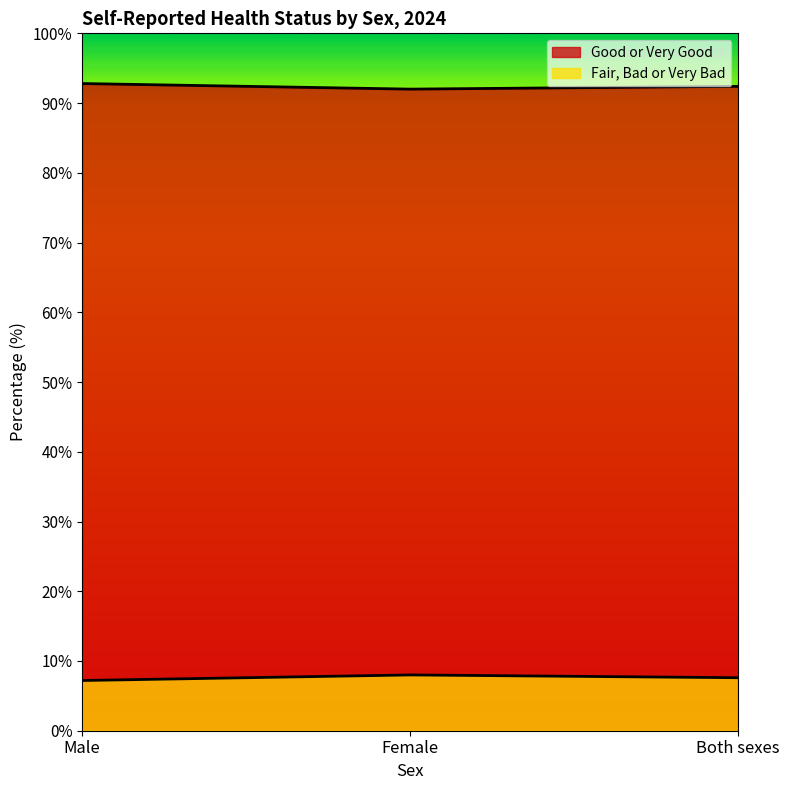

Which series changed the most between Male and Female?

Fair, Bad or Very Bad